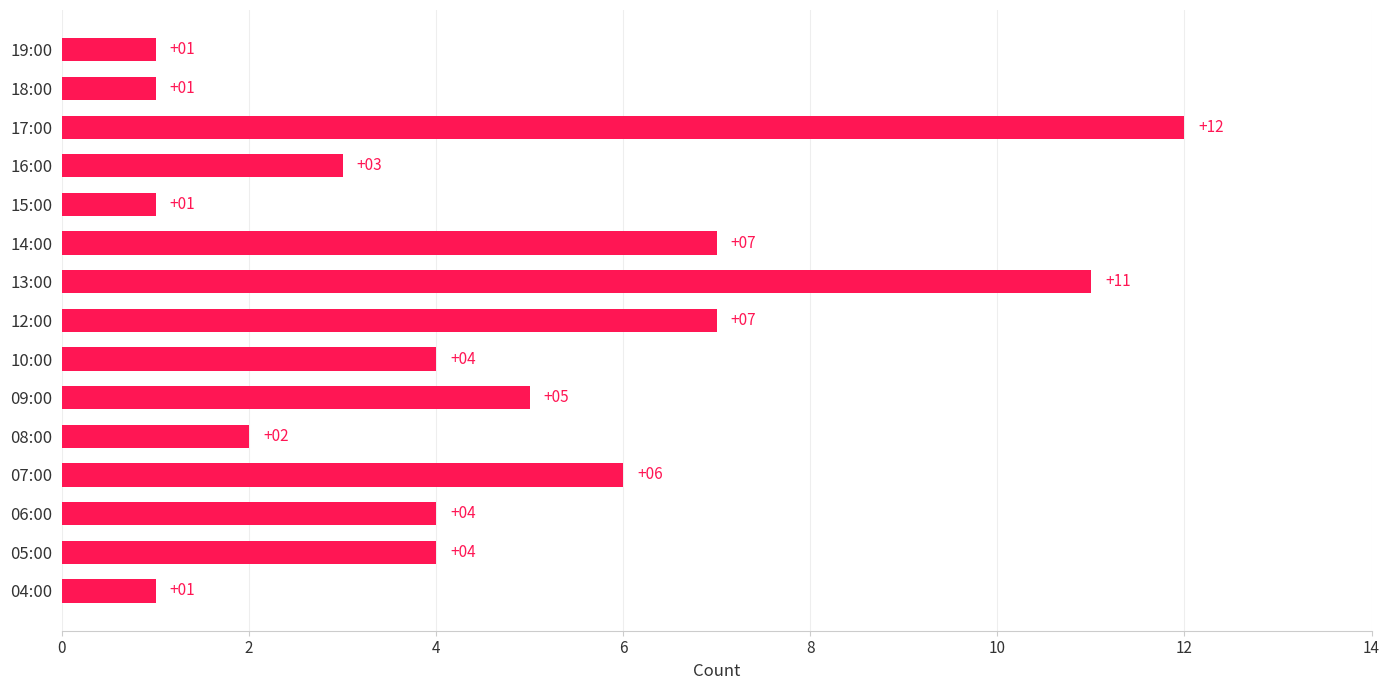

Reading bottom to top, extract all data points from this chart.

04:00=1	05:00=4	06:00=4	07:00=6	08:00=2	09:00=5	10:00=4	12:00=7	13:00=11	14:00=7	15:00=1	16:00=3	17:00=12	18:00=1	19:00=1